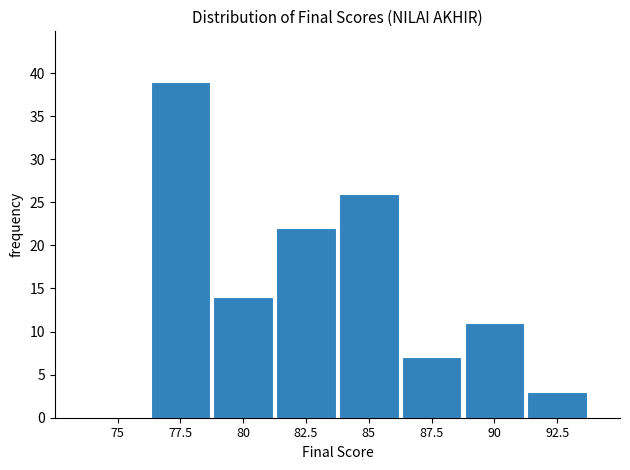

Reading left to right, extract all data points from this chart.

75=0	77.5=39	80=14	82.5=22	85=26	87.5=7	90=11	92.5=3